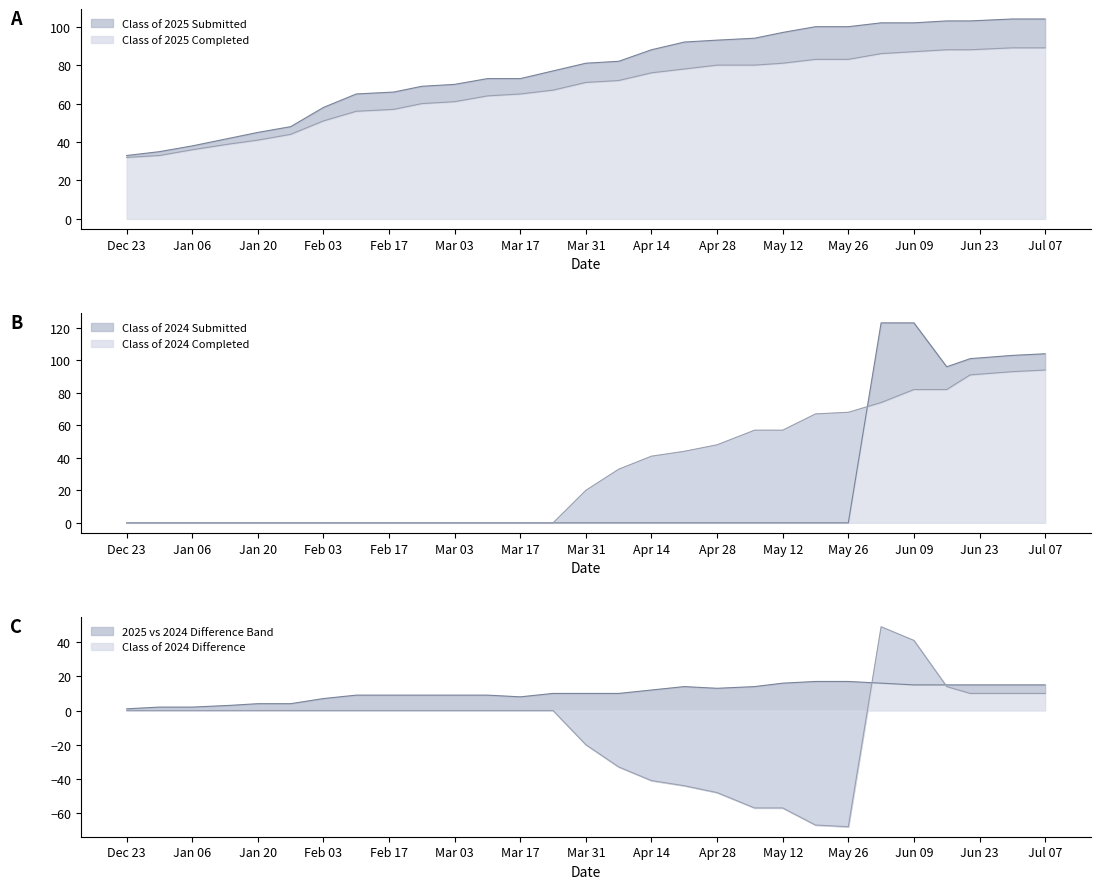

After their last crossing, which series has the higher values: Class of 2024 Completed or Class of 2025 Completed?

Class of 2024 Completed